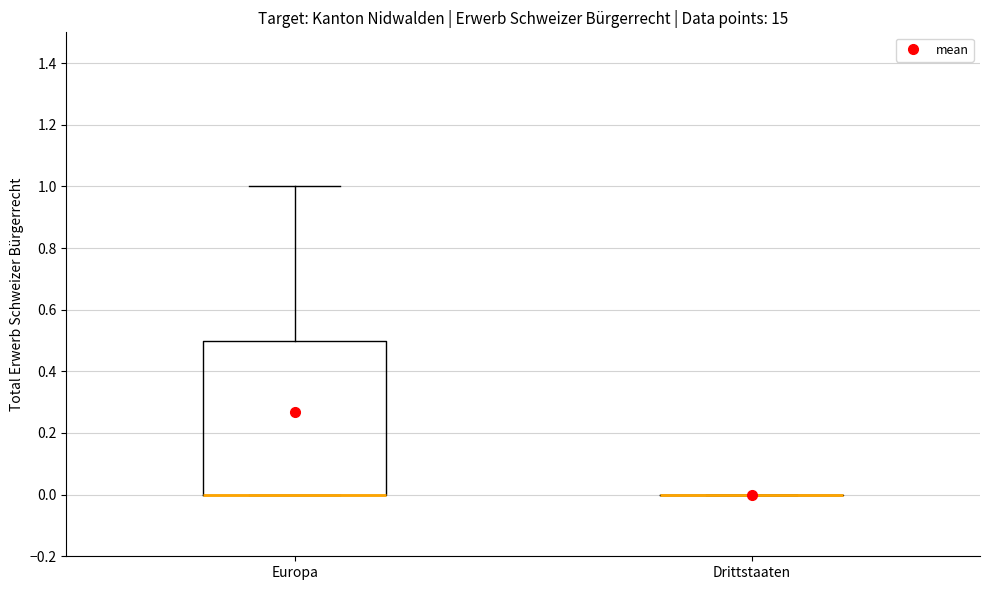

Comparing the boxes themselves (not the whiskers), which one is the tallest?

Europa